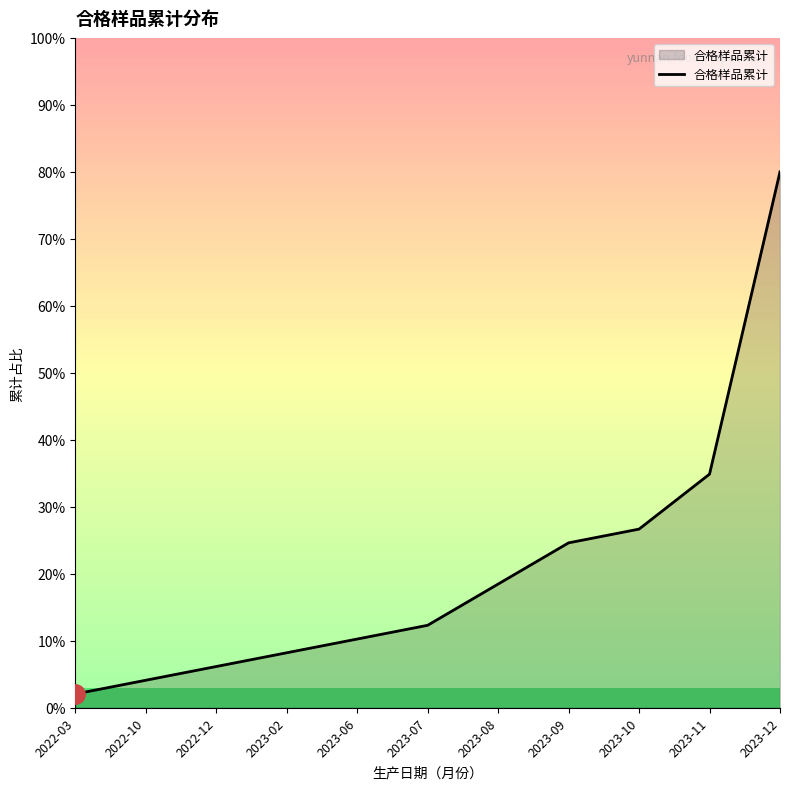

What is the smallest value displayed?

2.1